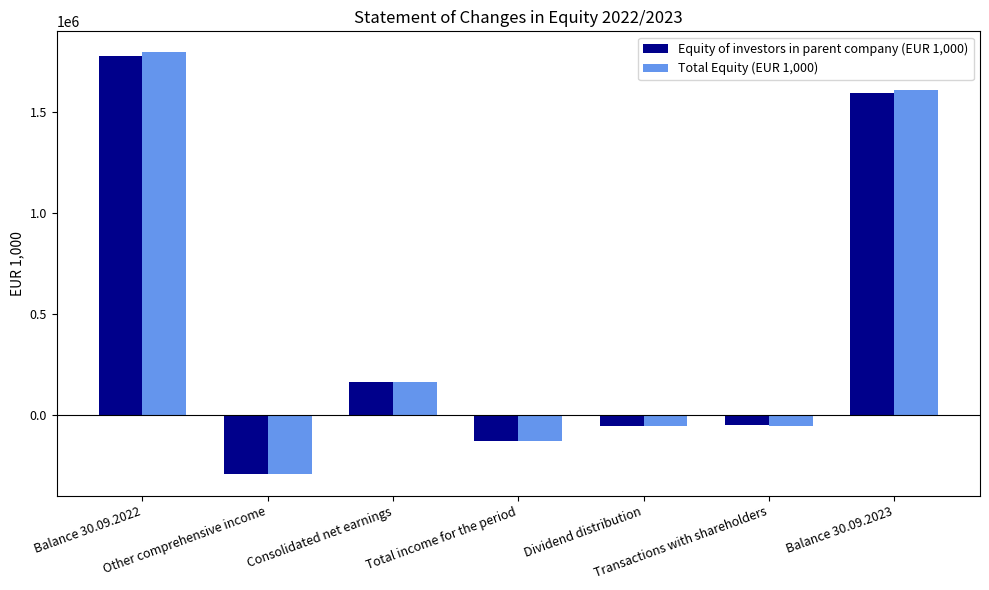

Which series has the widest spread of values?

Total Equity (EUR 1,000)